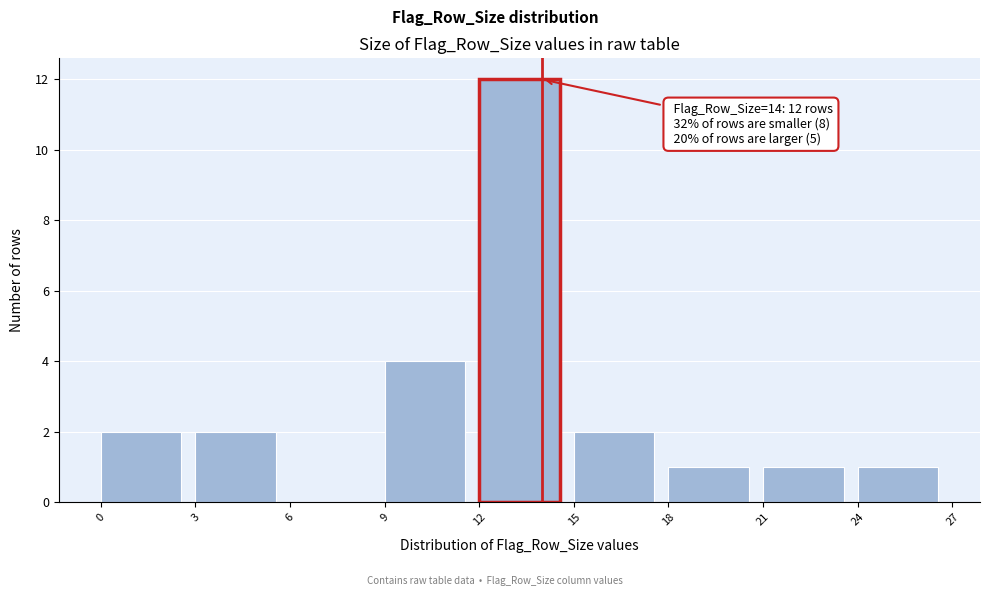

Over which range of the x-axis is the bar tallest?

12 to 15